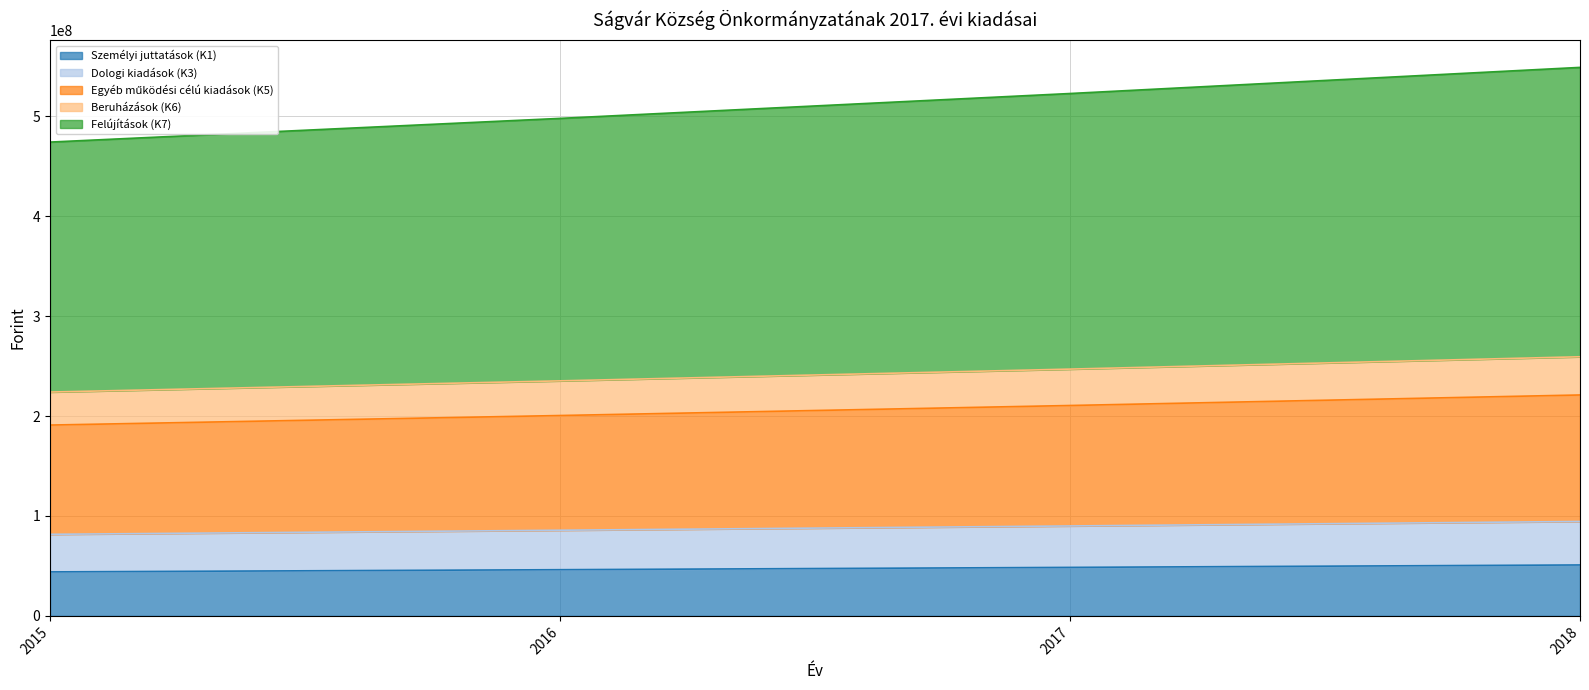

The value of Dologi kiadások (K3) at 2018 is 54411762. True or false?

False